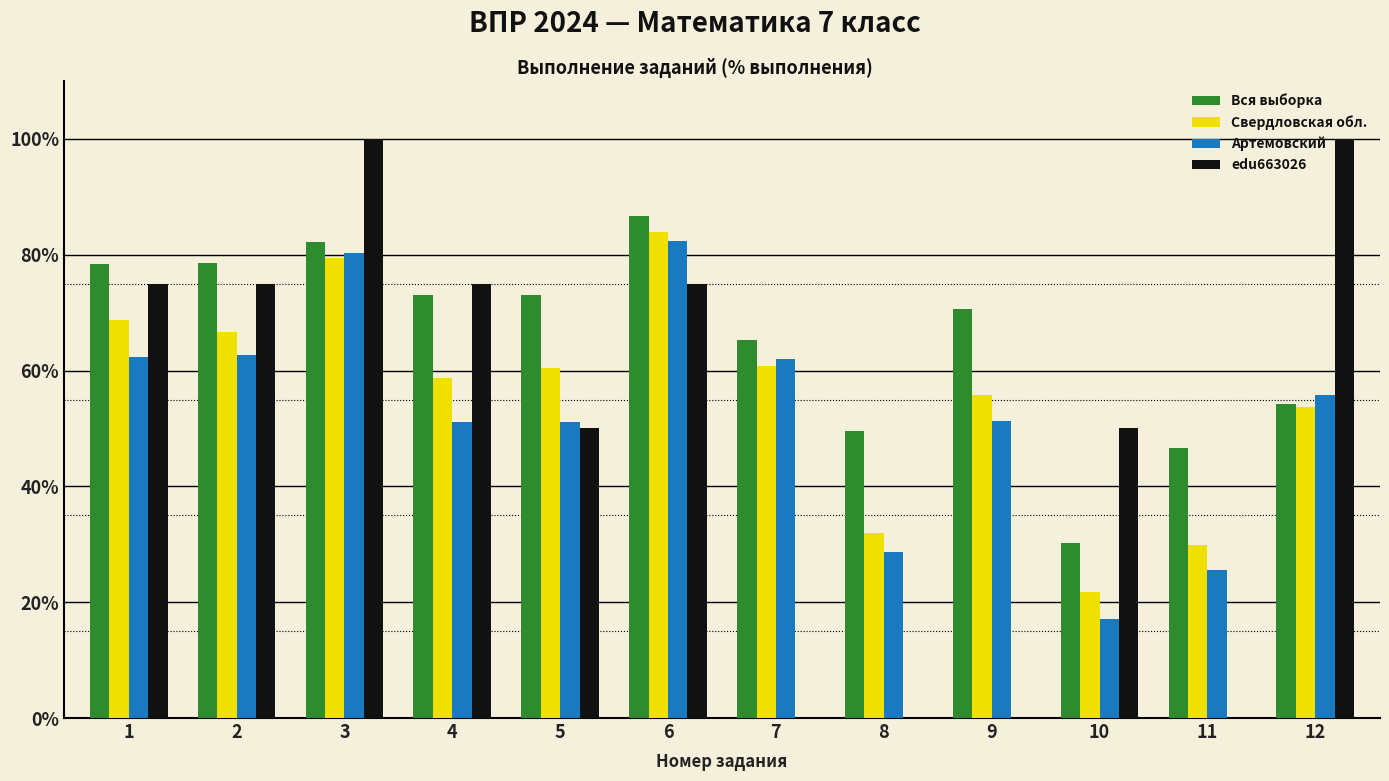

The value of Свердловская обл. at 2 is 66.7. True or false?

True